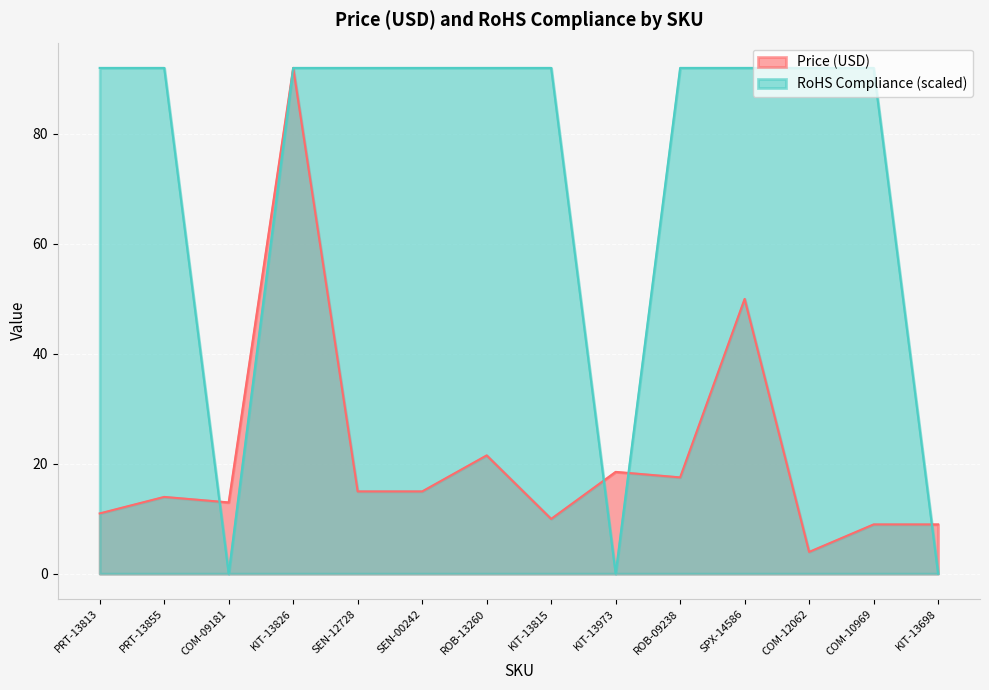

At PRT-13855, list the series in order from smallest to largest.

Price (USD), RoHS Compliance (scaled)